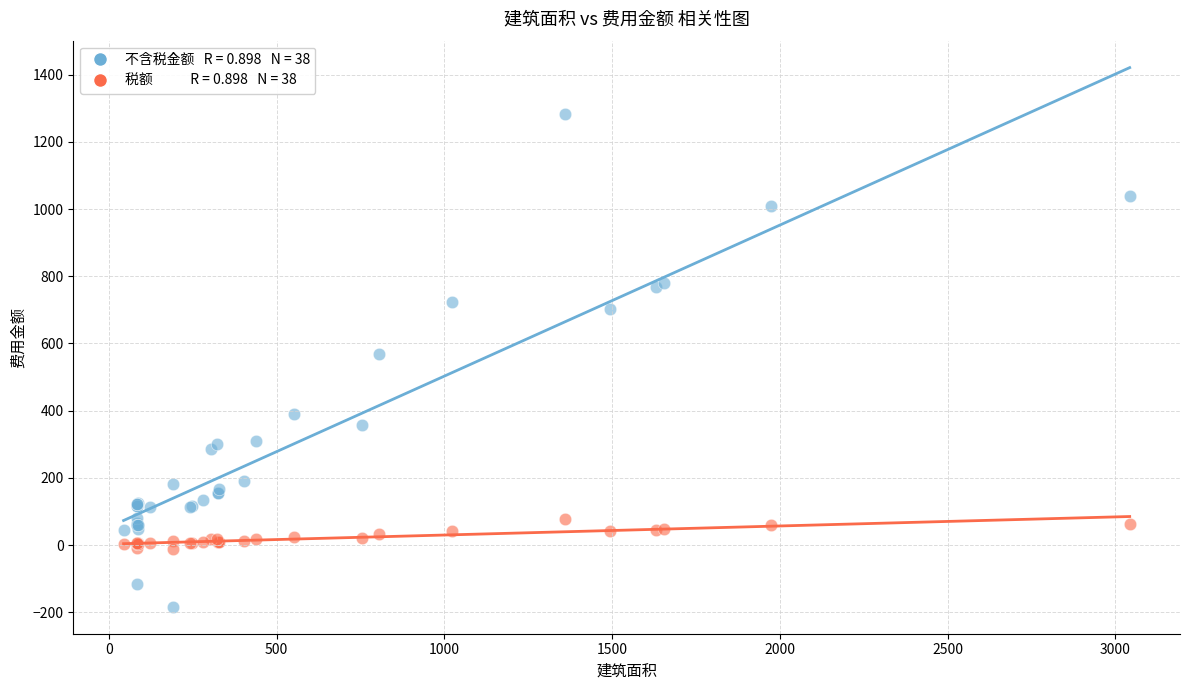

Across all series, what Y value is closest to 550?

569.8